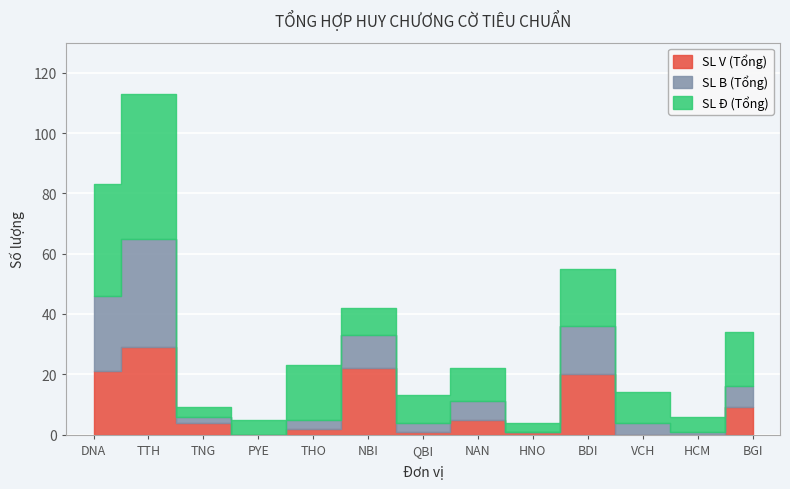

The SL V (Tổng) series shows 1 at QBI. True or false?

True